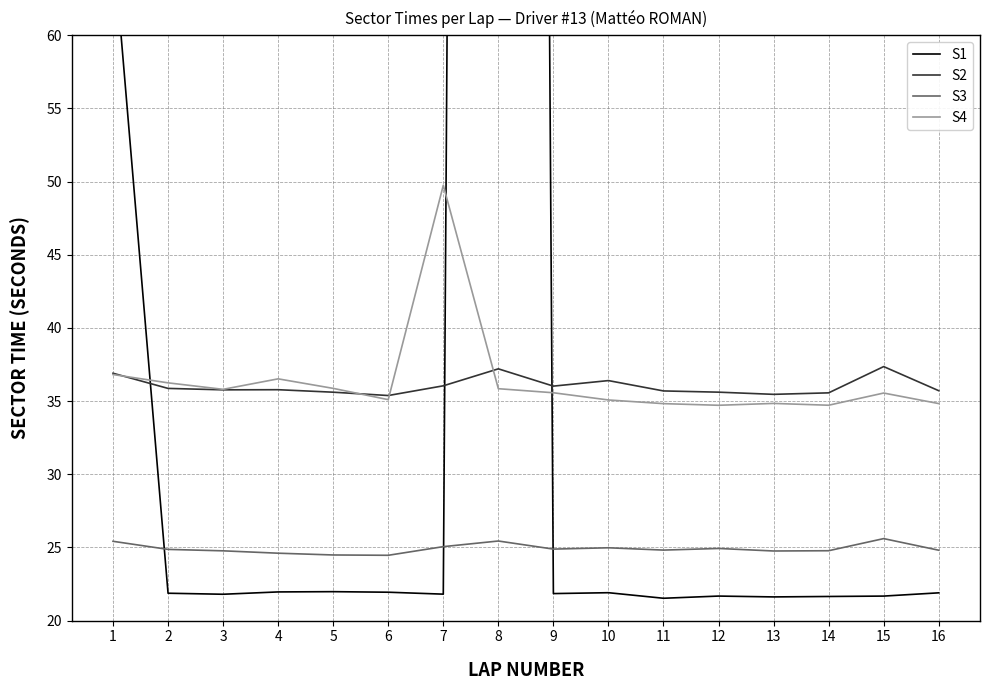

Reading left to right, list all the values displayed in this chart.

S1: 66.5	21.9	21.8	22.0	22.0	21.9	21.8	577.8	21.8	21.9	21.5	21.7	21.6	21.6	21.7	21.9
S2: 36.9	35.9	35.8	35.8	35.6	35.4	36.0	37.2	36.0	36.4	35.7	35.6	35.5	35.6	37.4	35.7
S3: 25.4	24.9	24.8	24.6	24.5	24.5	25.1	25.4	24.9	25.0	24.8	24.9	24.8	24.8	25.6	24.8
S4: 36.8	36.2	35.8	36.5	35.9	35.1	49.7	35.8	35.6	35.1	34.8	34.7	34.8	34.7	35.5	34.8